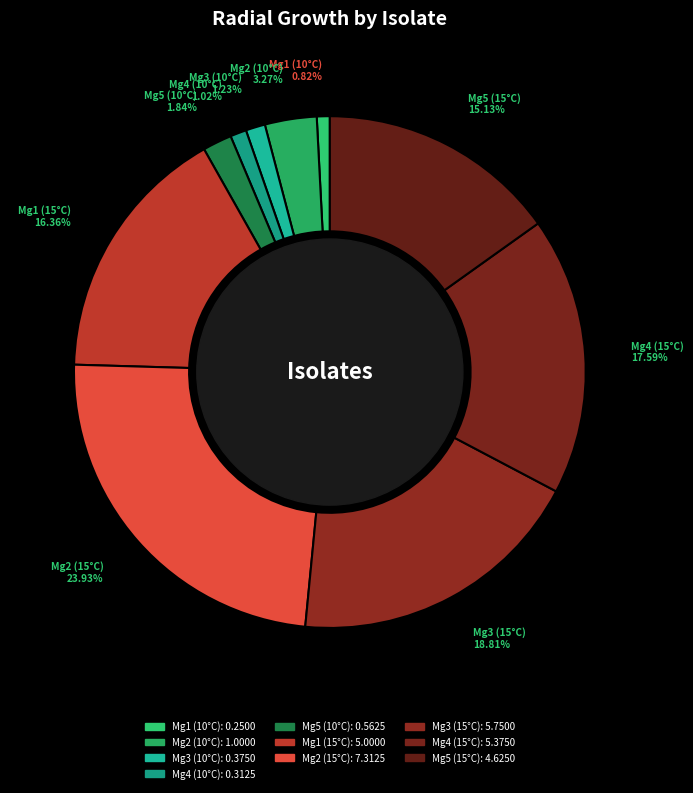

Rank the categories by value from lowest to highest.

Mg1 (10°C), Mg4 (10°C), Mg3 (10°C), Mg5 (10°C), Mg2 (10°C), Mg5 (15°C), Mg1 (15°C), Mg4 (15°C), Mg3 (15°C), Mg2 (15°C)